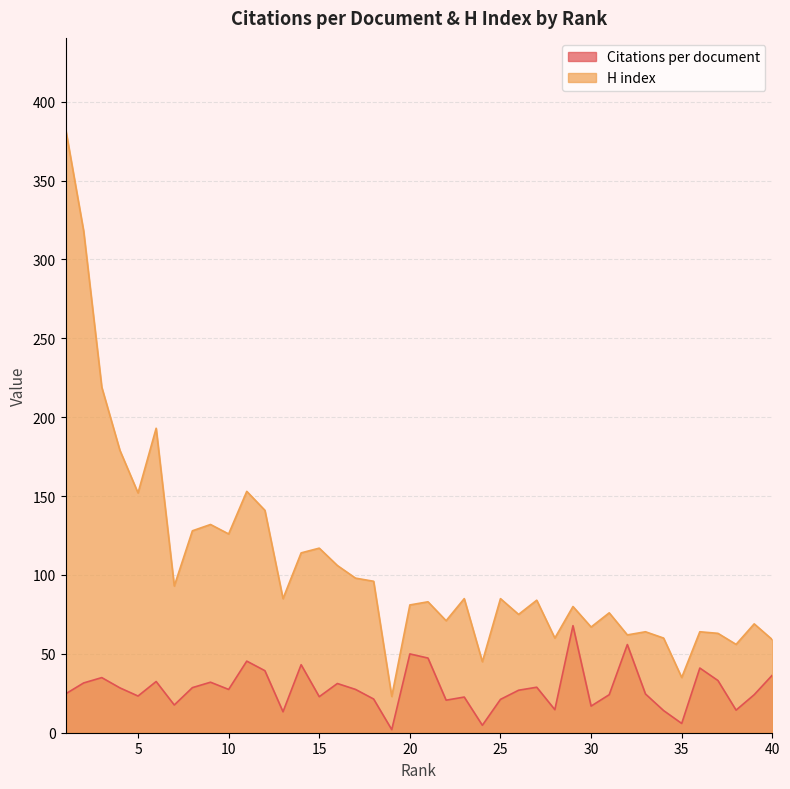

True or false: Citations per document and H index cross at least once.

False